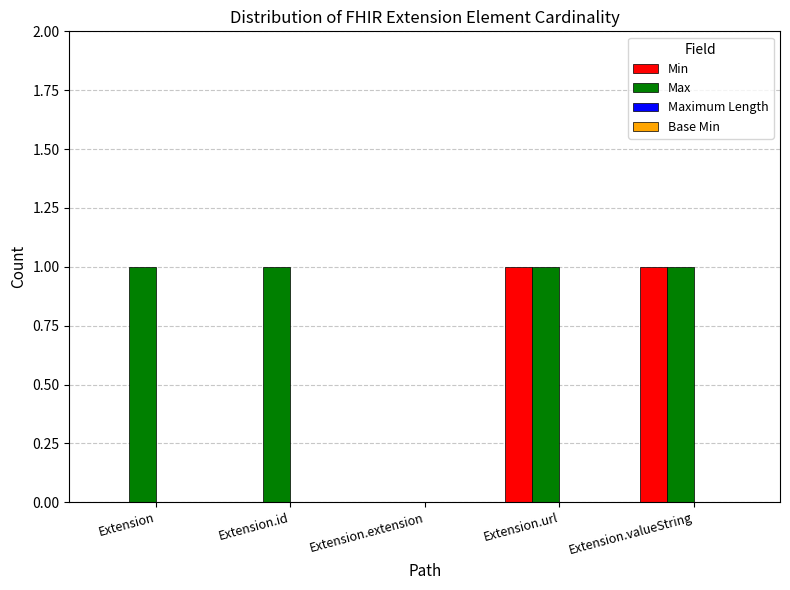

Are the bars grouped side by side (vs. stacked)?

Yes